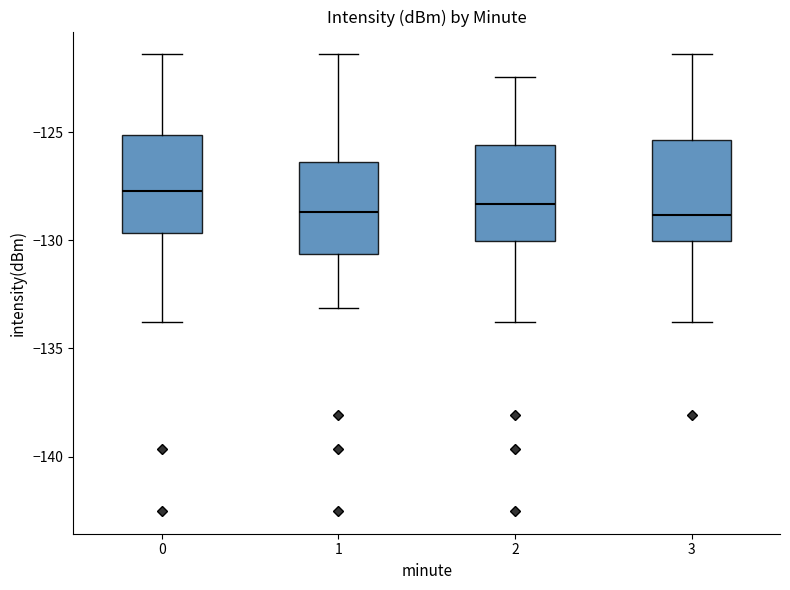

Reading left to right, transcribe this box plot: for each box, give where its median line is, the range the box spans, and where its two whiskers end, as read against the y-axis. The values are not printed on the chart, so give them approximately, as read against the axis.

0: median -127.5, box -129.5 to -125.0, whiskers -134.0 to -121.5
1: median -128.5, box -130.5 to -126.5, whiskers -133.0 to -121.5
2: median -128.5, box -130.0 to -125.5, whiskers -134.0 to -122.5
3: median -129.0, box -130.0 to -125.5, whiskers -134.0 to -121.5